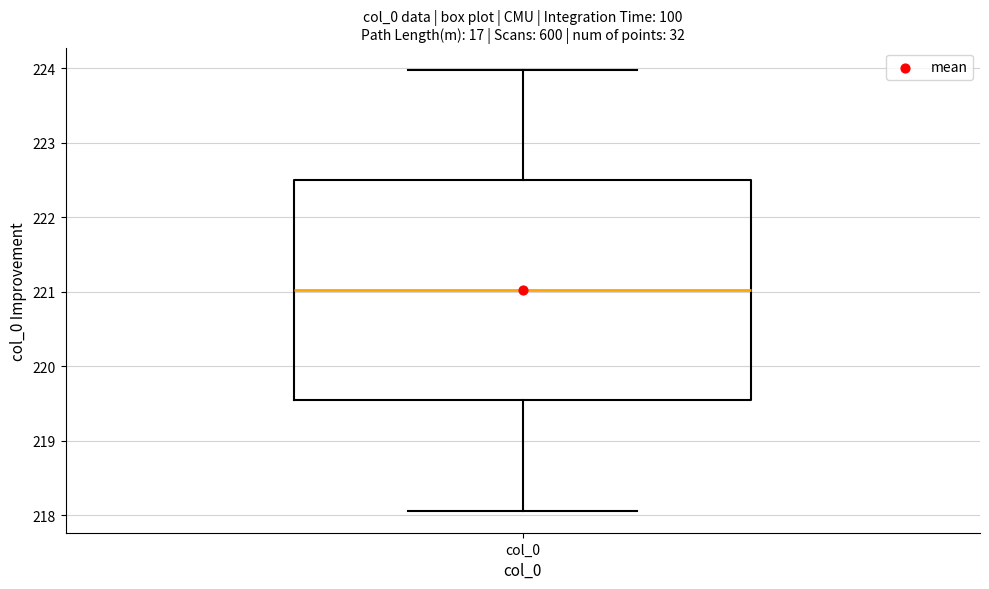

Read this box plot against the y-axis: the position of the median line, the range covered by the box, and the ends of both whiskers. The values are not printed on the chart, so give them approximately, as read against the axis.

median 221.0, box 219.5 to 222.5, whiskers 218.1 to 224.0